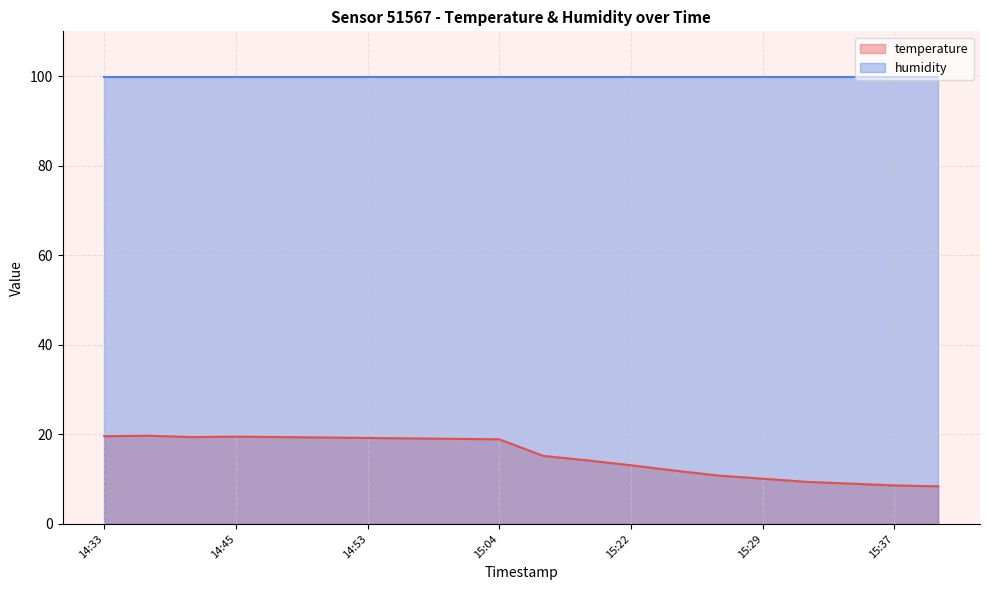

What is the label of the 11th point from the left?

15:17